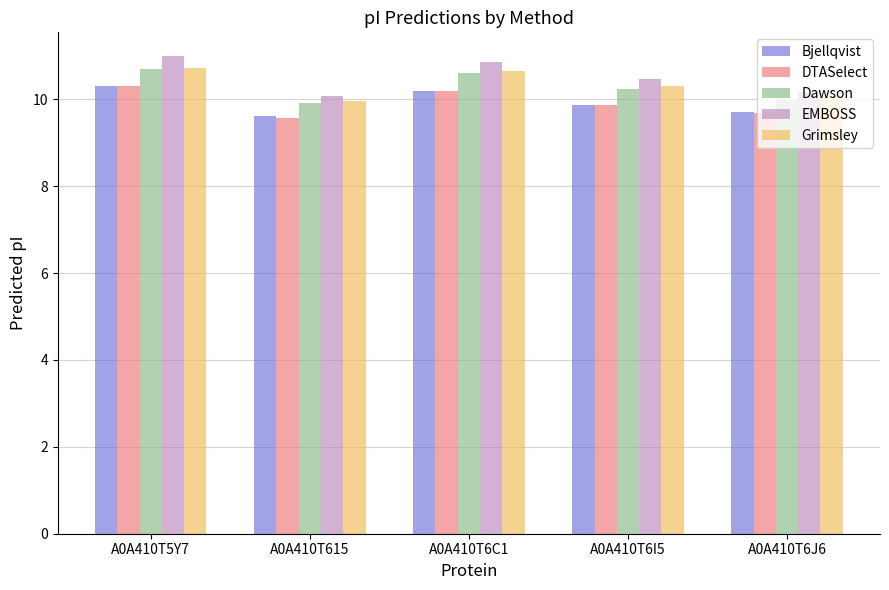

What is the maximum value for EMBOSS?

11.0